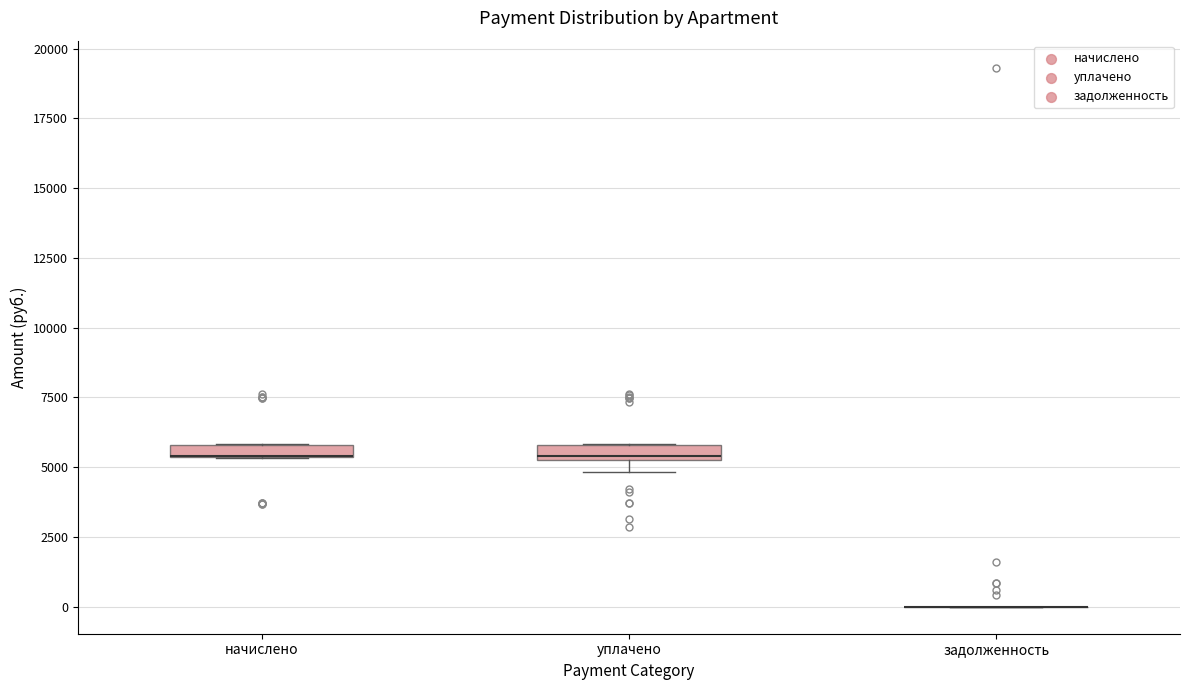

Where is the upper edge of the box for начислено on the y-axis? The values are not printed on the chart, so give them approximately, as read against the axis.

6000